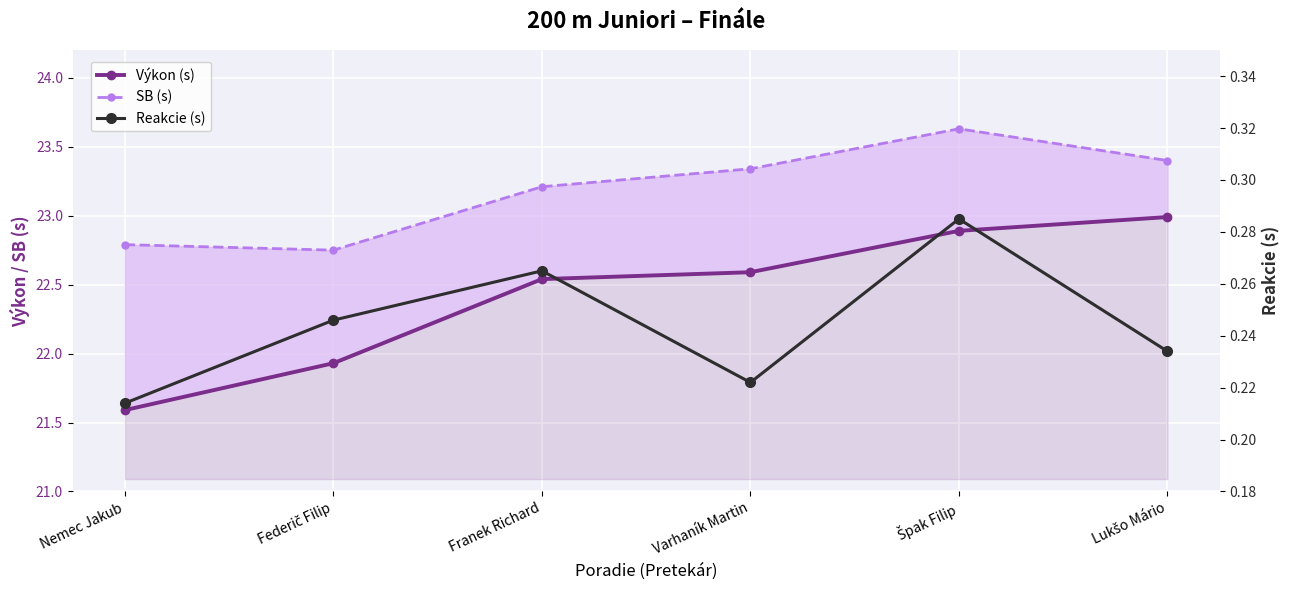

What is the label of the 2nd point from the right?

Špak Filip